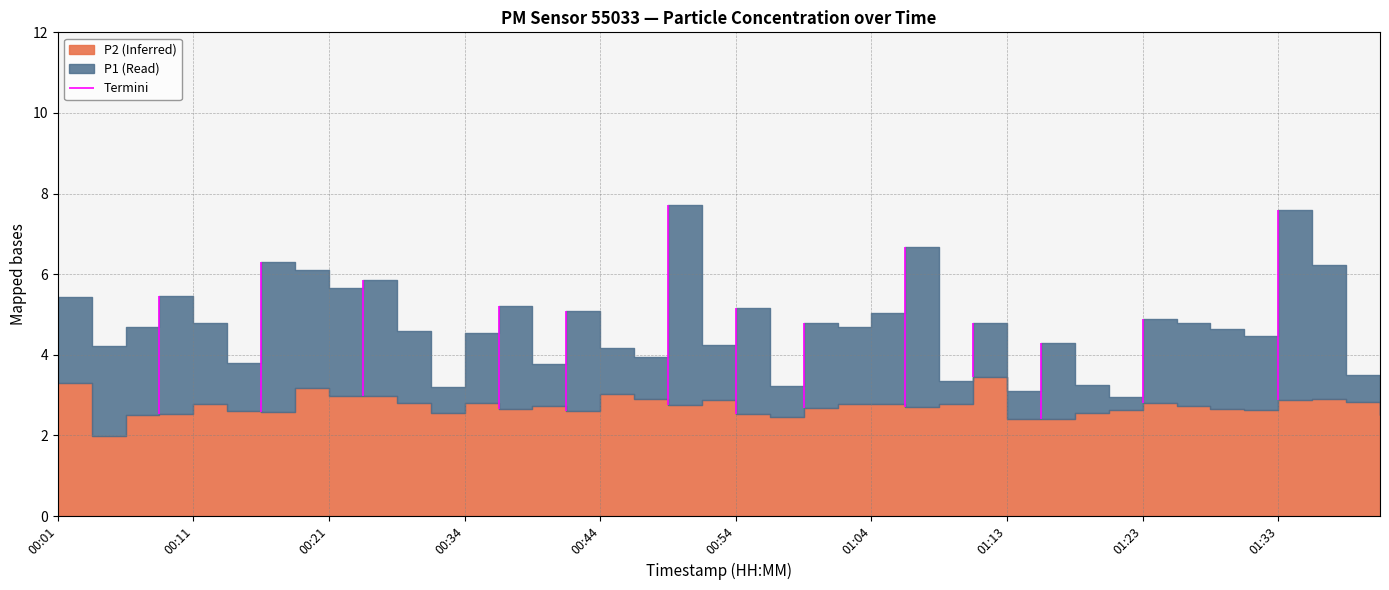

Read the P2 value at 00:06.

2.5